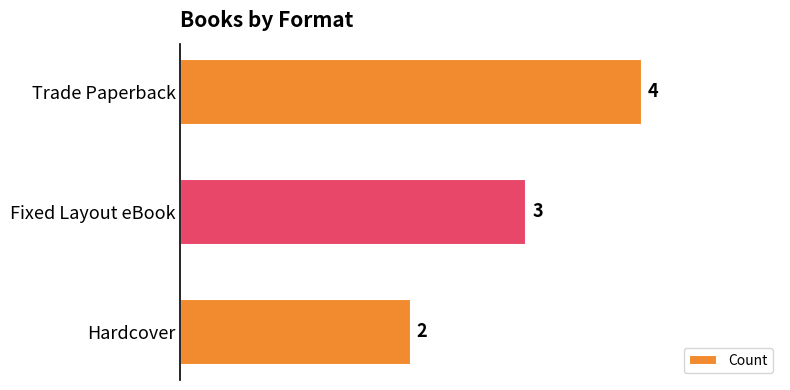

Reading top to bottom, what are all the values shown in this chart?

Trade Paperback=4	Fixed Layout eBook=3	Hardcover=2